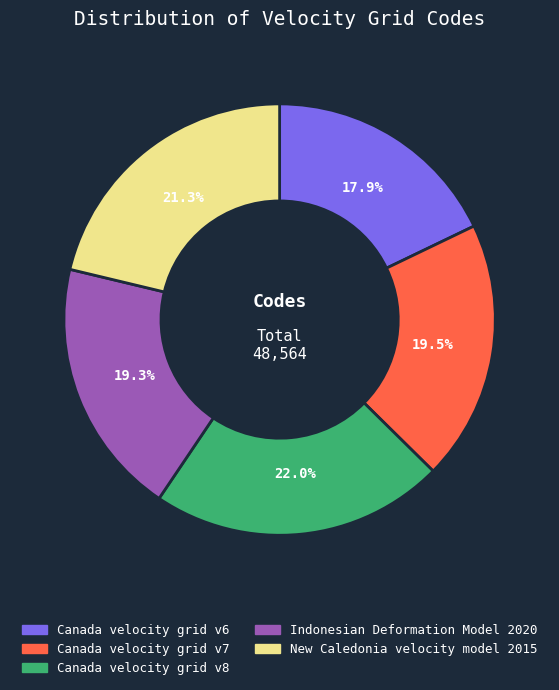

Is there a majority slice in this chart?

No